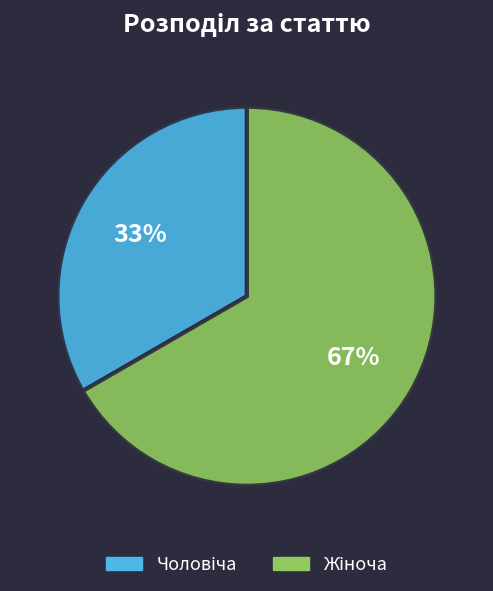

To the nearest percent, what is the average slice percentage?

50%